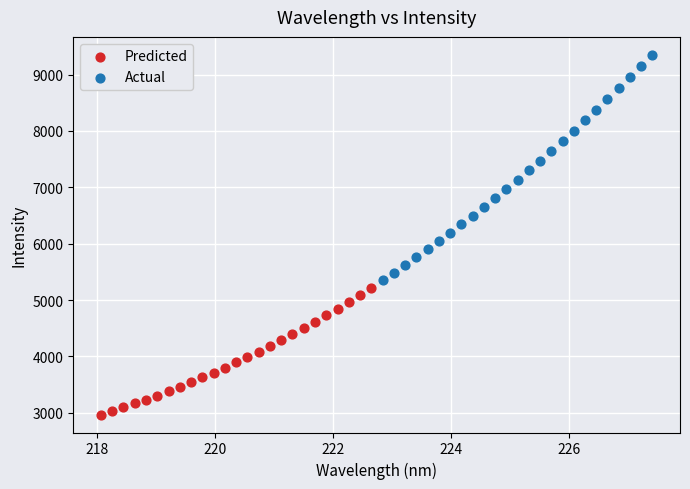

Which series contains the highest Y value?

Actual